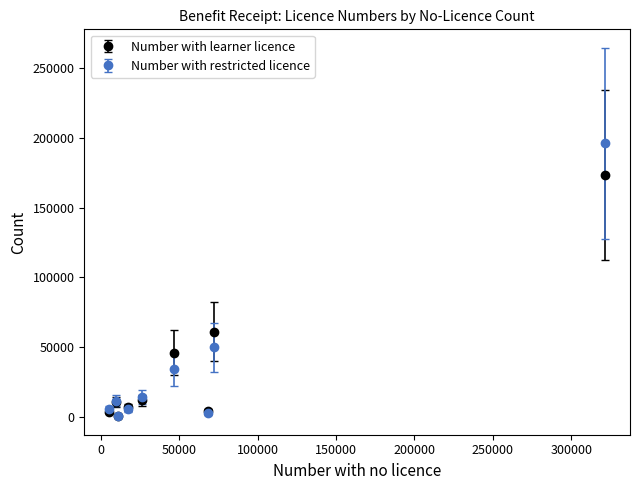

What is the highest value of the Number with restricted licence series?

196044